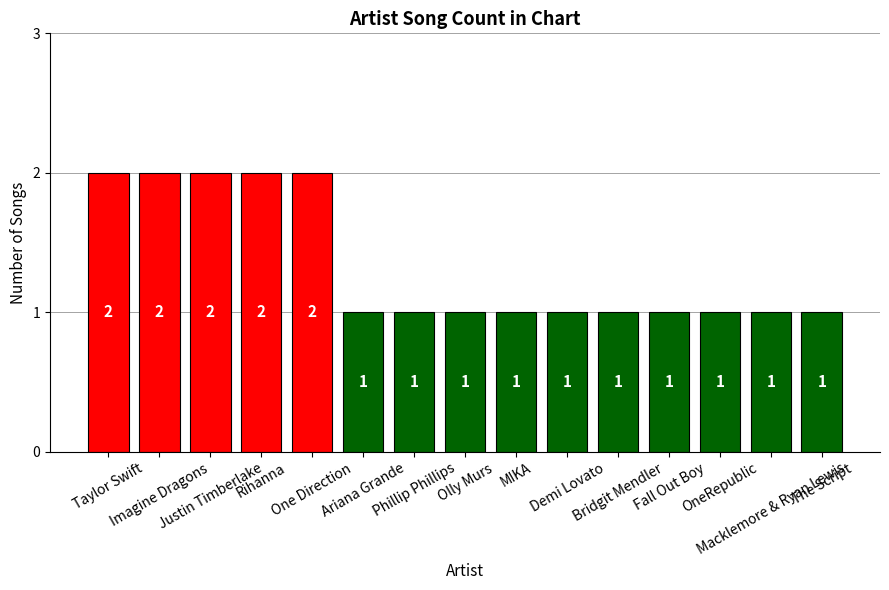

Does the chart contain any negative values?

No